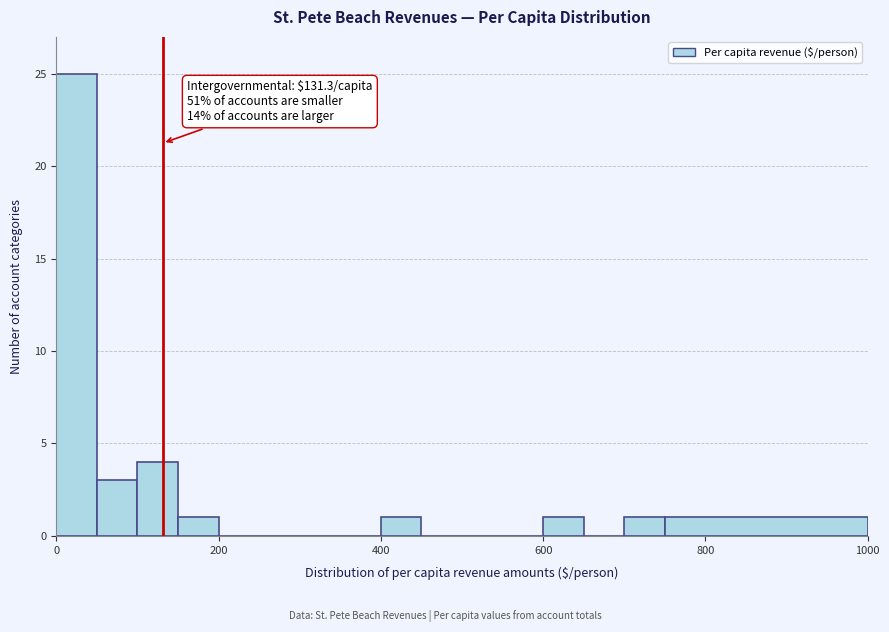

Read against the x-axis, roughly where is the centre of the tallest bar?

20